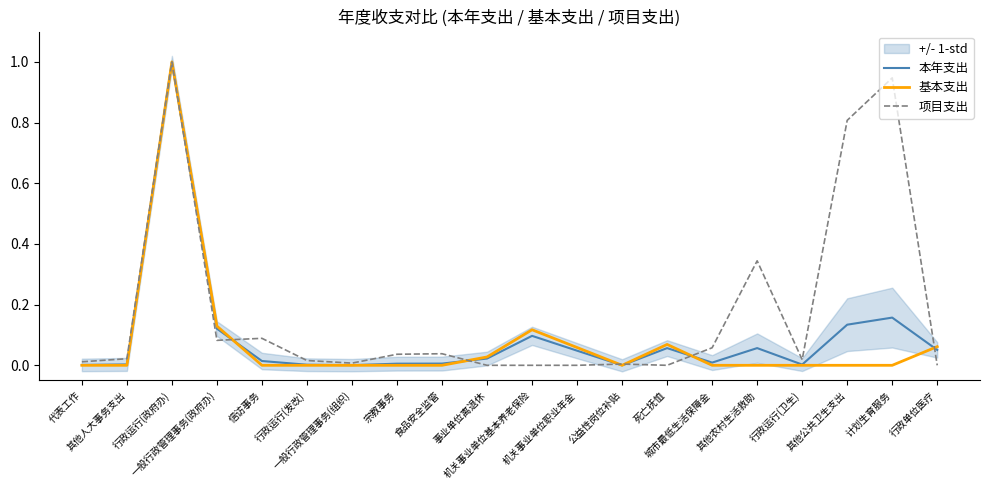

Is the value of 本年支出 at 代表工作 greater than the value of 项目支出 at 一般行政管理事务(组织)?

No